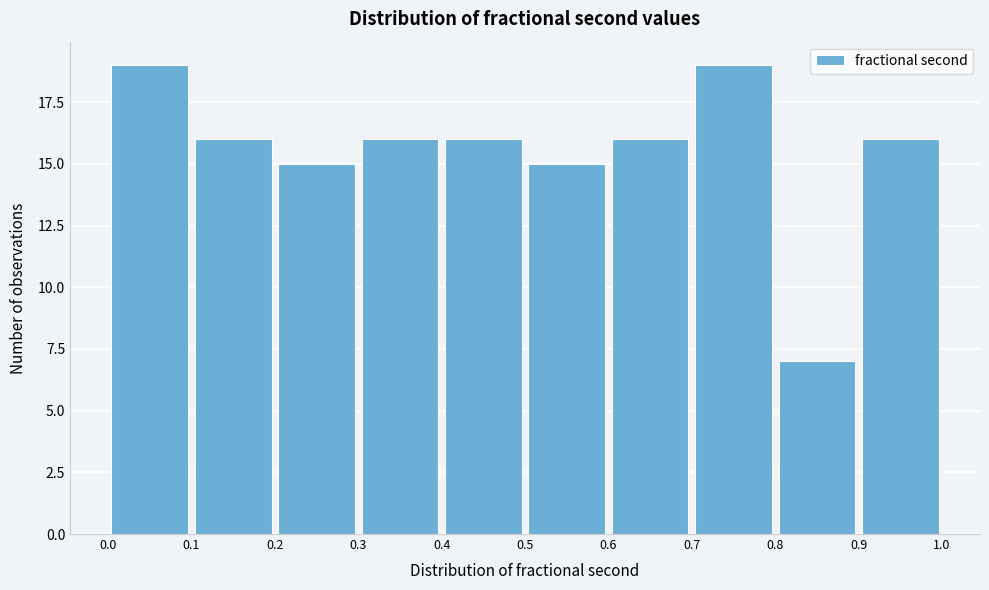

Reading left to right, transcribe this chart: for each bar, give the range it covers on the x-axis and its height. The values are not printed on the chart, so give them approximately, as read against the axis.

0.0 to 0.1: 19
0.1 to 0.2: 16
0.2 to 0.3: 15
0.3 to 0.4: 16
0.4 to 0.5: 16
0.5 to 0.6: 15
0.6 to 0.7: 16
0.7 to 0.8: 19
0.8 to 0.9: 7
0.9 to 1.0: 16